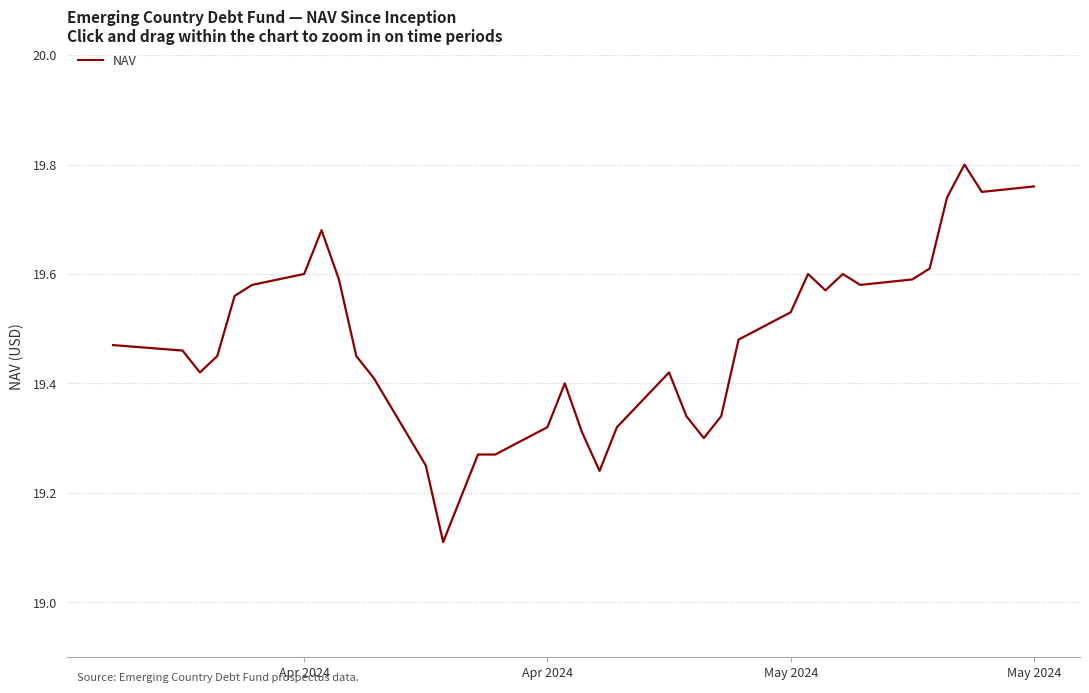

What is the minimum value shown in the chart?

19.1